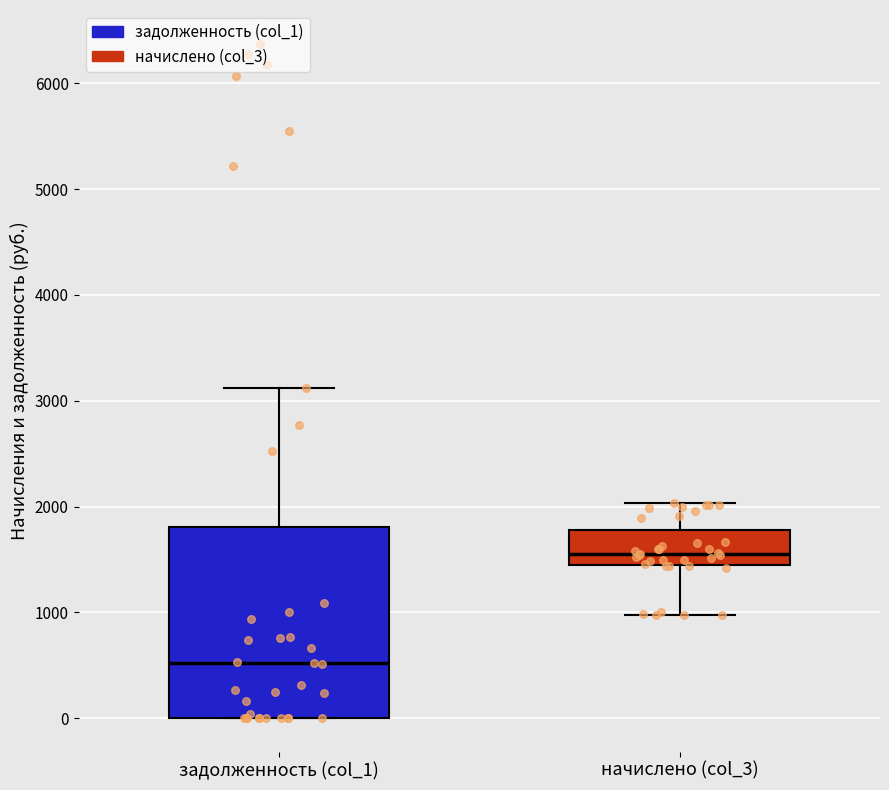

Where does the lower whisker of the box for начислено (col_3) end on the y-axis? The values are not printed on the chart, so give them approximately, as read against the axis.

1000